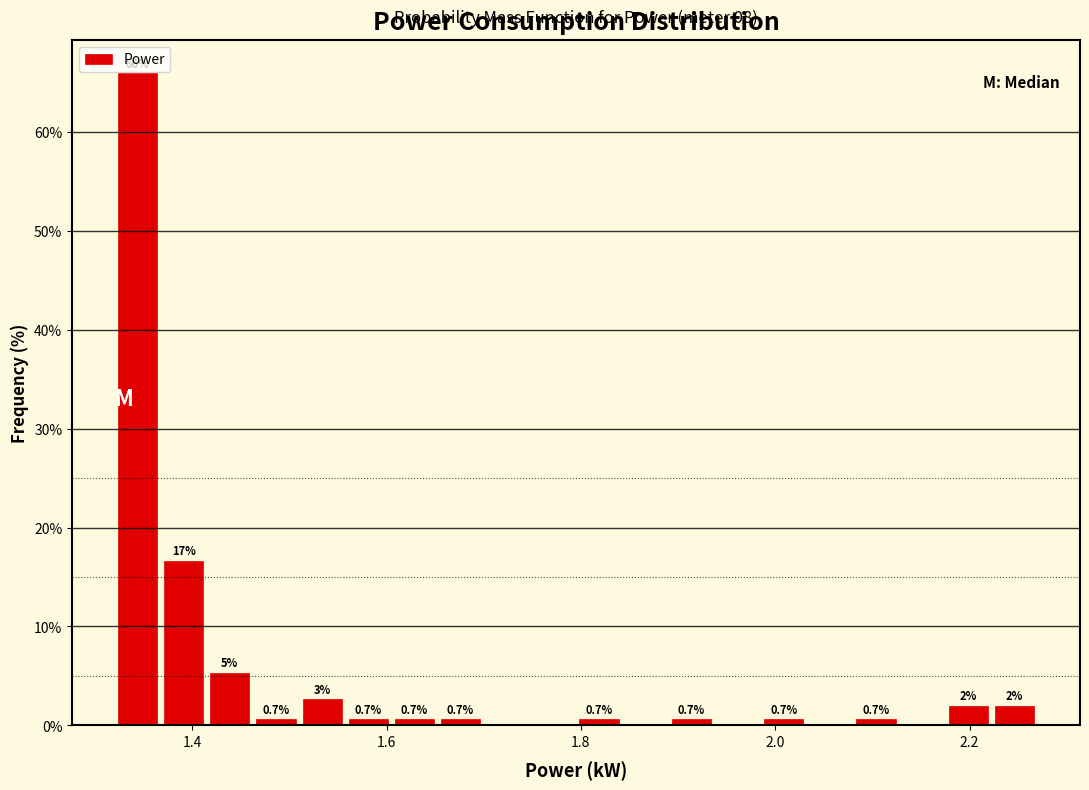

Read against the x-axis, roughly where is the centre of the tallest bar?

1.34